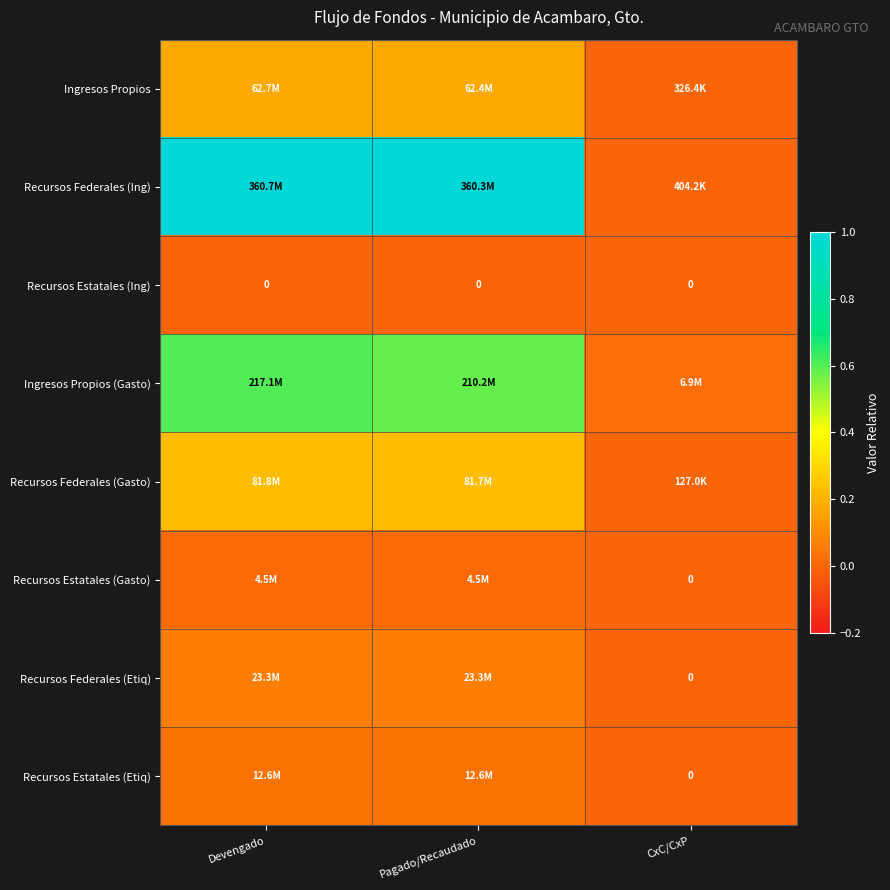

At Pagado/Recaudado, list the series in order from smallest to largest.

Recursos Estatales (Ing), Recursos Estatales (Gasto), Recursos Estatales (Etiq), Recursos Federales (Etiq), Ingresos Propios, Recursos Federales (Gasto), Ingresos Propios (Gasto), Recursos Federales (Ing)